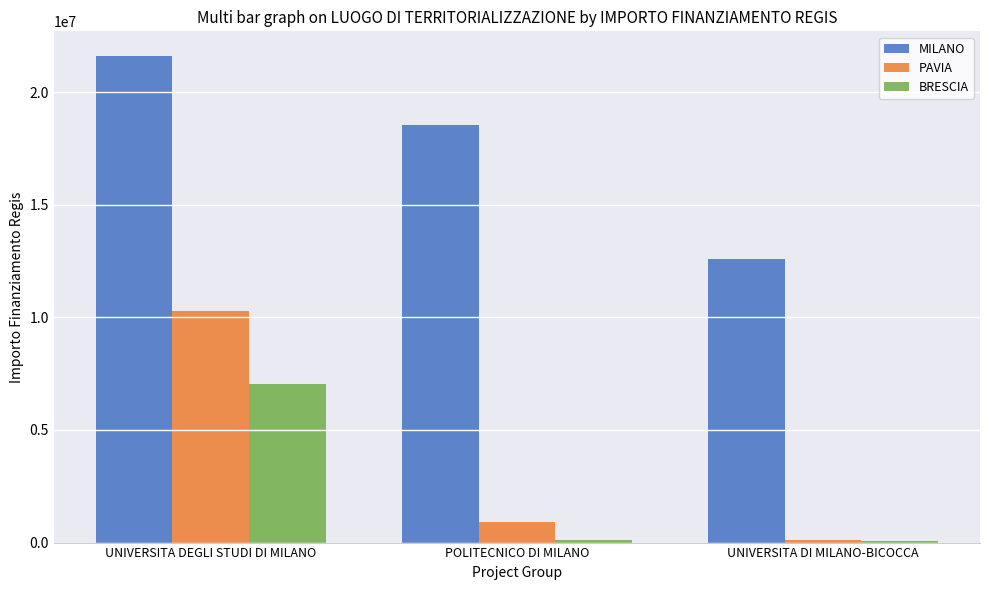

Is it true that BRESCIA equals 84977.9 at UNIVERSITA DI MILANO-BICOCCA?

True